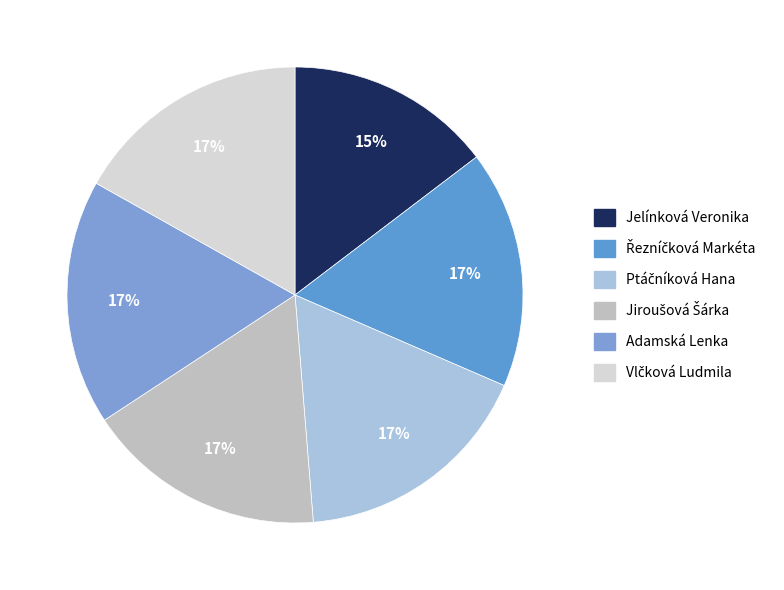

True or false: Ptáčníková Hana accounts for 12% of the total.

False